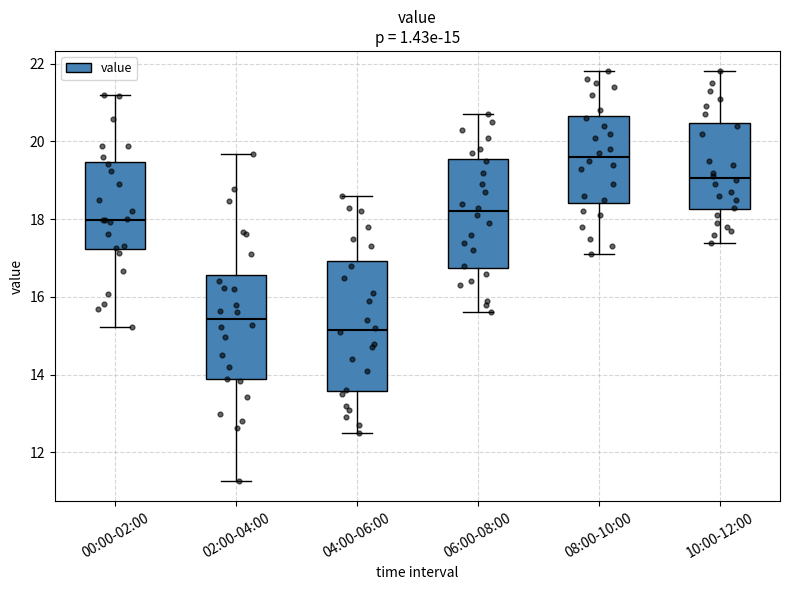

Which box's median line is the highest?

08:00-10:00